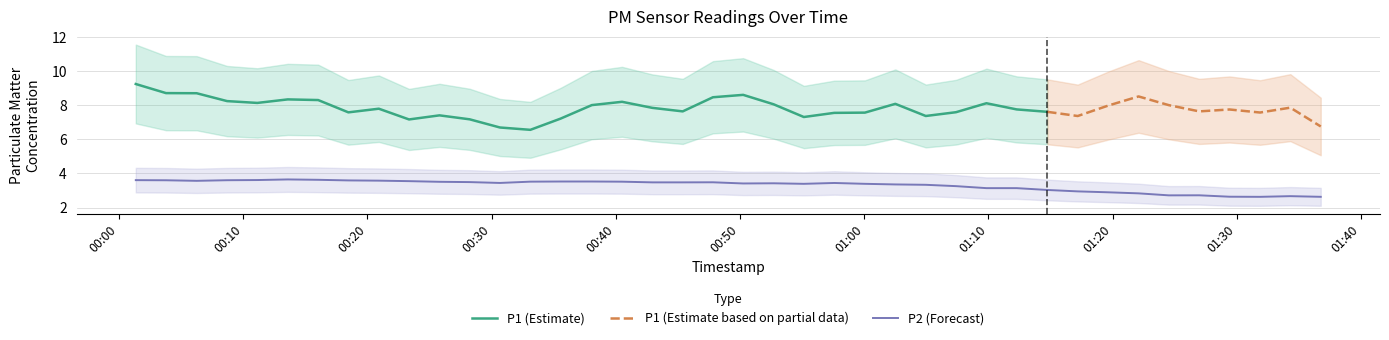

What is the sum of all P2 values?

131.7